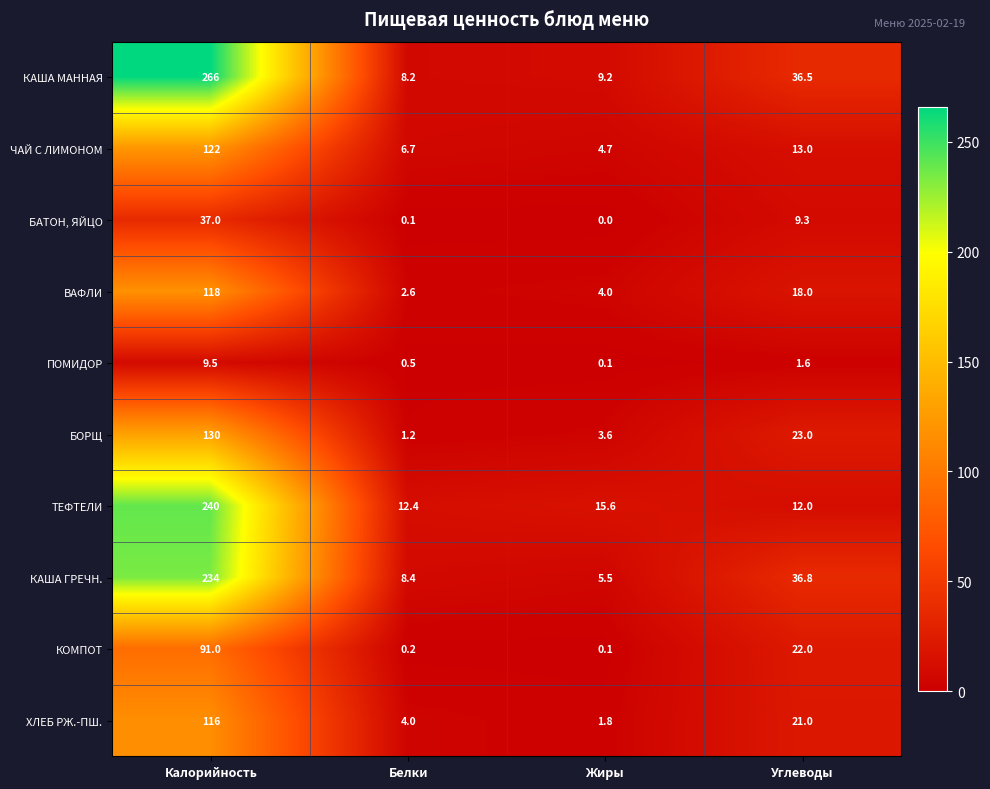

Rank the series by their maximum value, from lowest to highest.

ПОМИДОР, БАТОН, ЯЙЦО, КОМПОТ, ХЛЕБ РЖ.-ПШ., ВАФЛИ, ЧАЙ С ЛИМОНОМ, БОРЩ, КАША ГРЕЧН., ТЕФТЕЛИ, КАША МАННАЯ